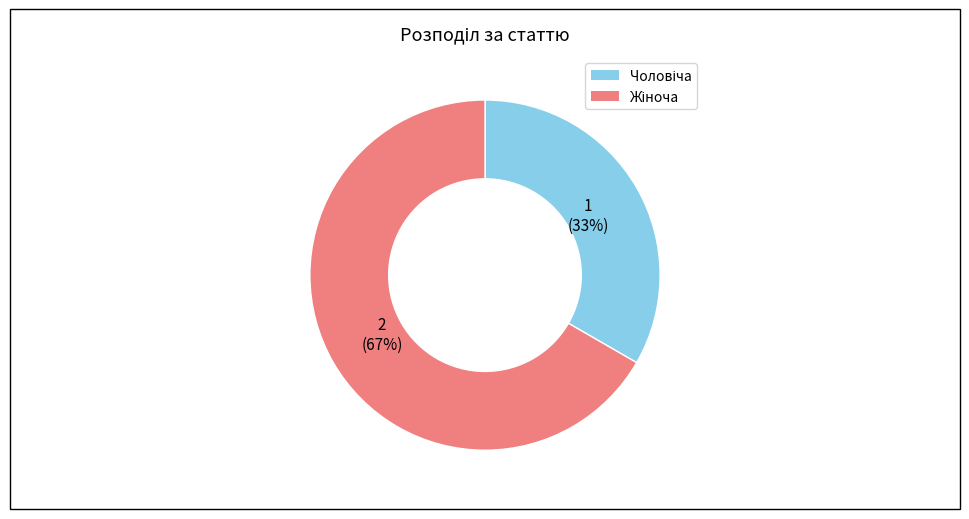

To the nearest percent, what is the average slice percentage?

50%